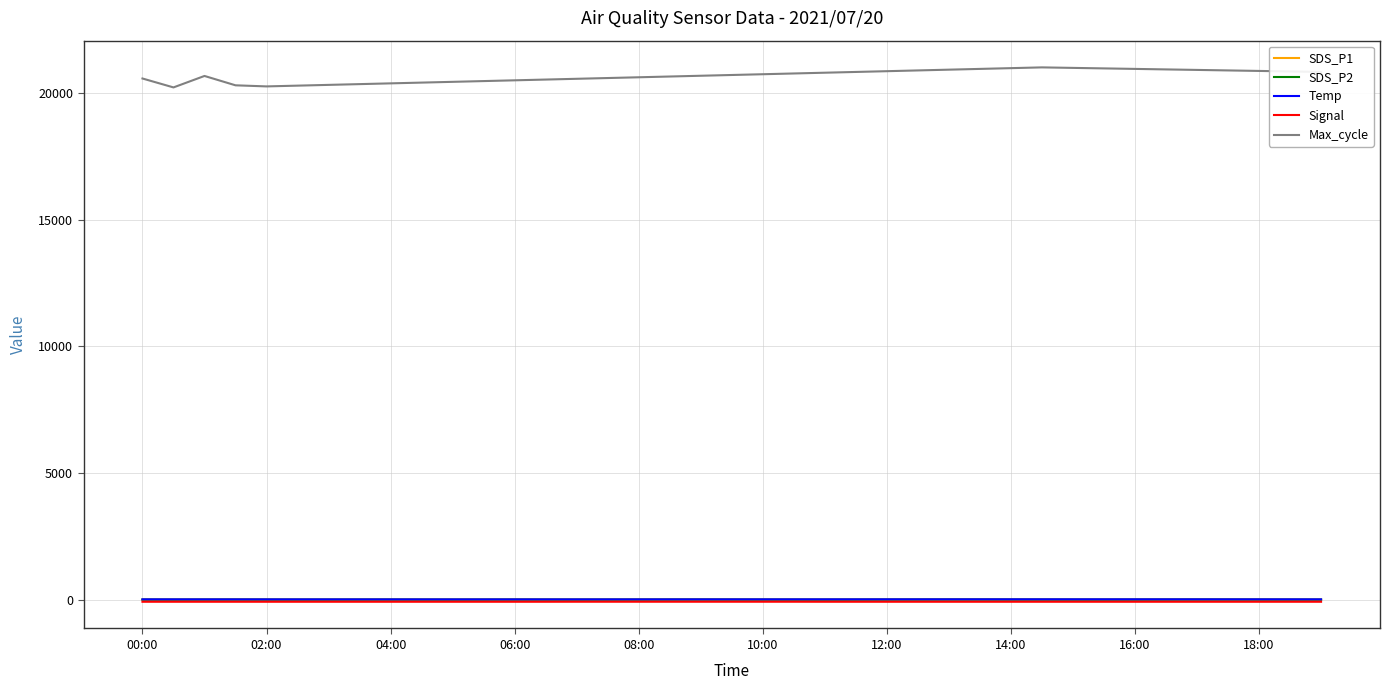

What is the greatest value displayed?

21000.0